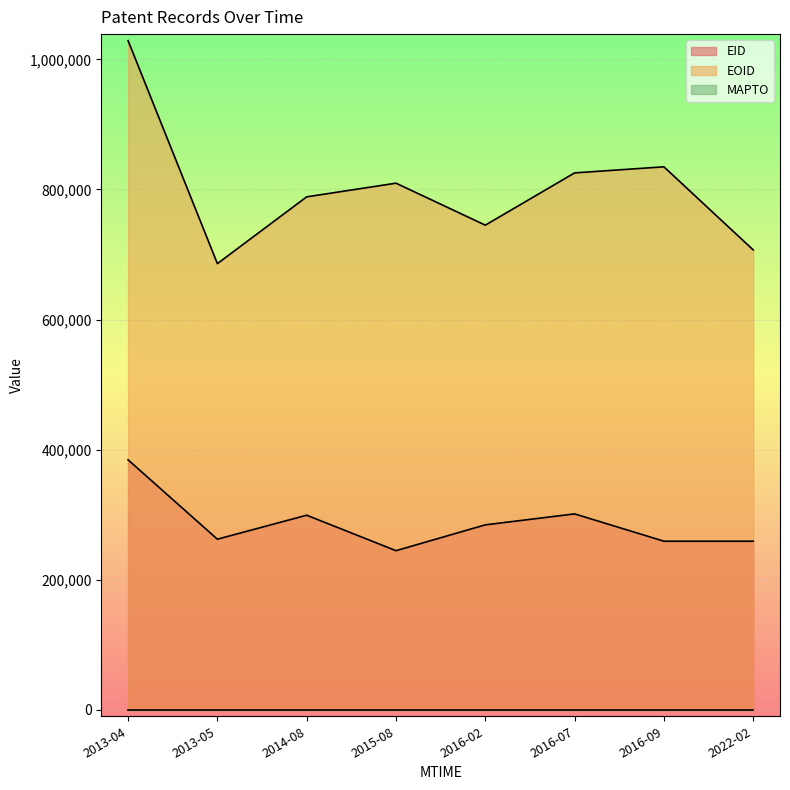

What is the difference between the EID values at 2016-02 and 2013-05?

22040